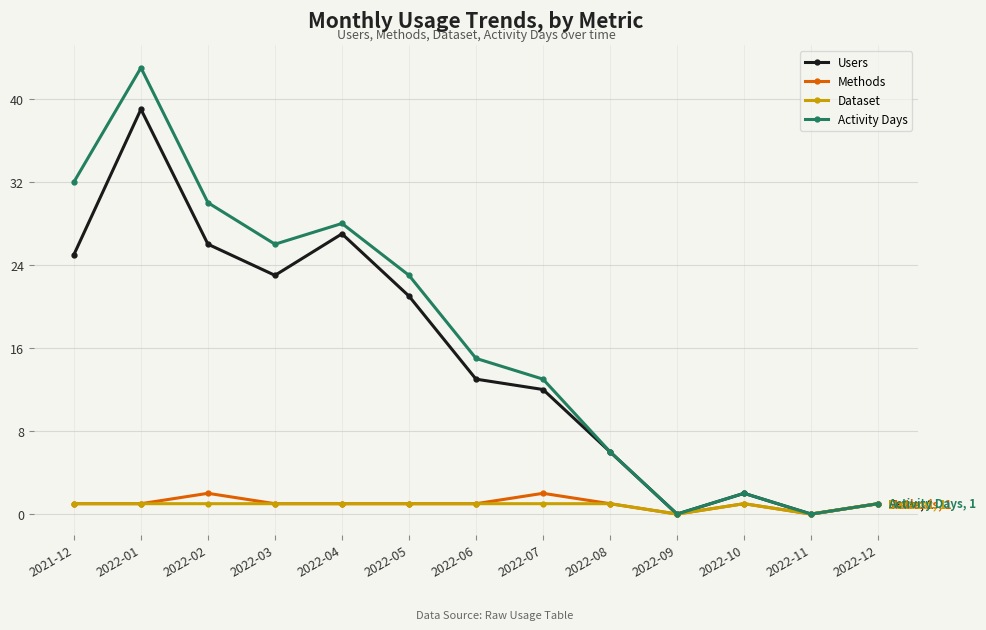

What are all the series names shown in the legend?

Users, Methods, Dataset, Activity Days